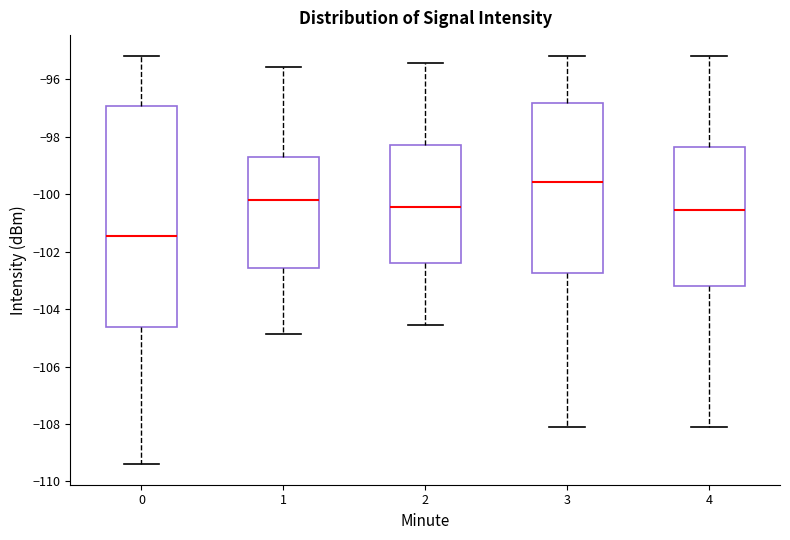

Reading left to right, read every box against the y-axis: the position of its median line, the range the box covers, and the ends of its whiskers. The values are not printed on the chart, so give them approximately, as read against the axis.

0: median -101.4, box -104.6 to -97.0, whiskers -109.4 to -95.2
1: median -100.2, box -102.6 to -98.8, whiskers -104.8 to -95.6
2: median -100.4, box -102.4 to -98.2, whiskers -104.6 to -95.4
3: median -99.6, box -102.8 to -96.8, whiskers -108.2 to -95.2
4: median -100.6, box -103.2 to -98.4, whiskers -108.2 to -95.2